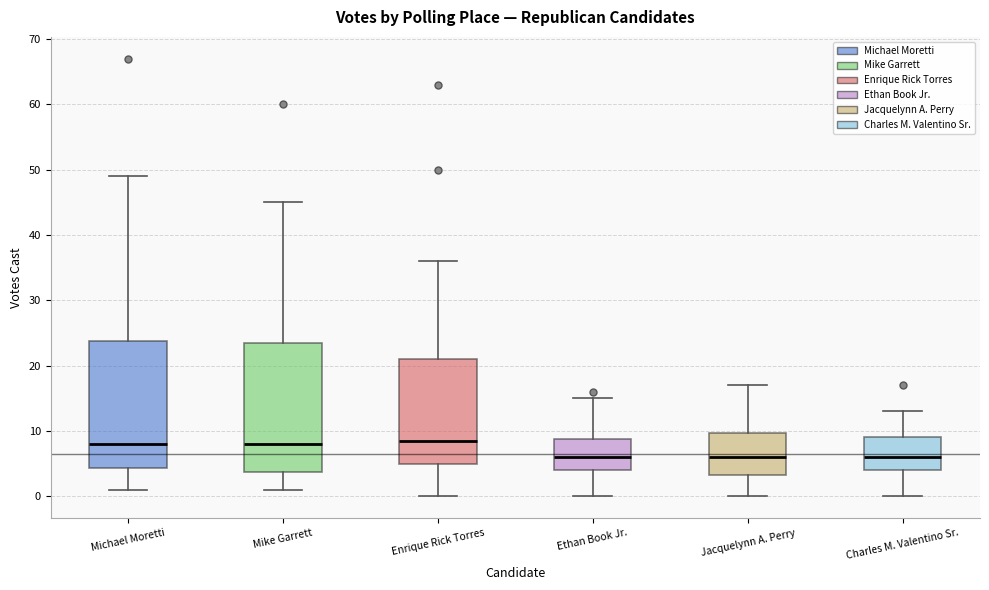

Where is the upper edge of the box for Ethan Book Jr. on the y-axis? The values are not printed on the chart, so give them approximately, as read against the axis.

9